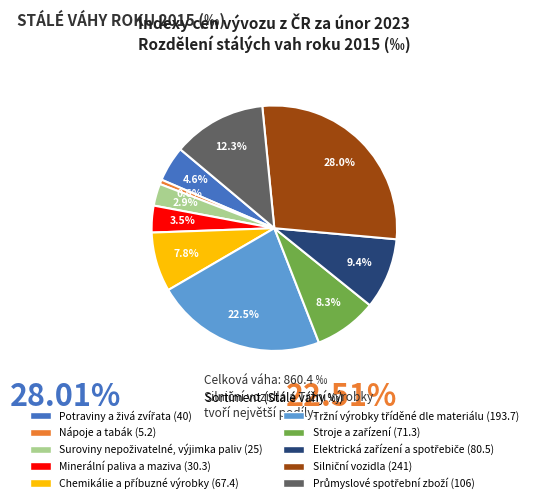

Is there a majority slice in this chart?

No